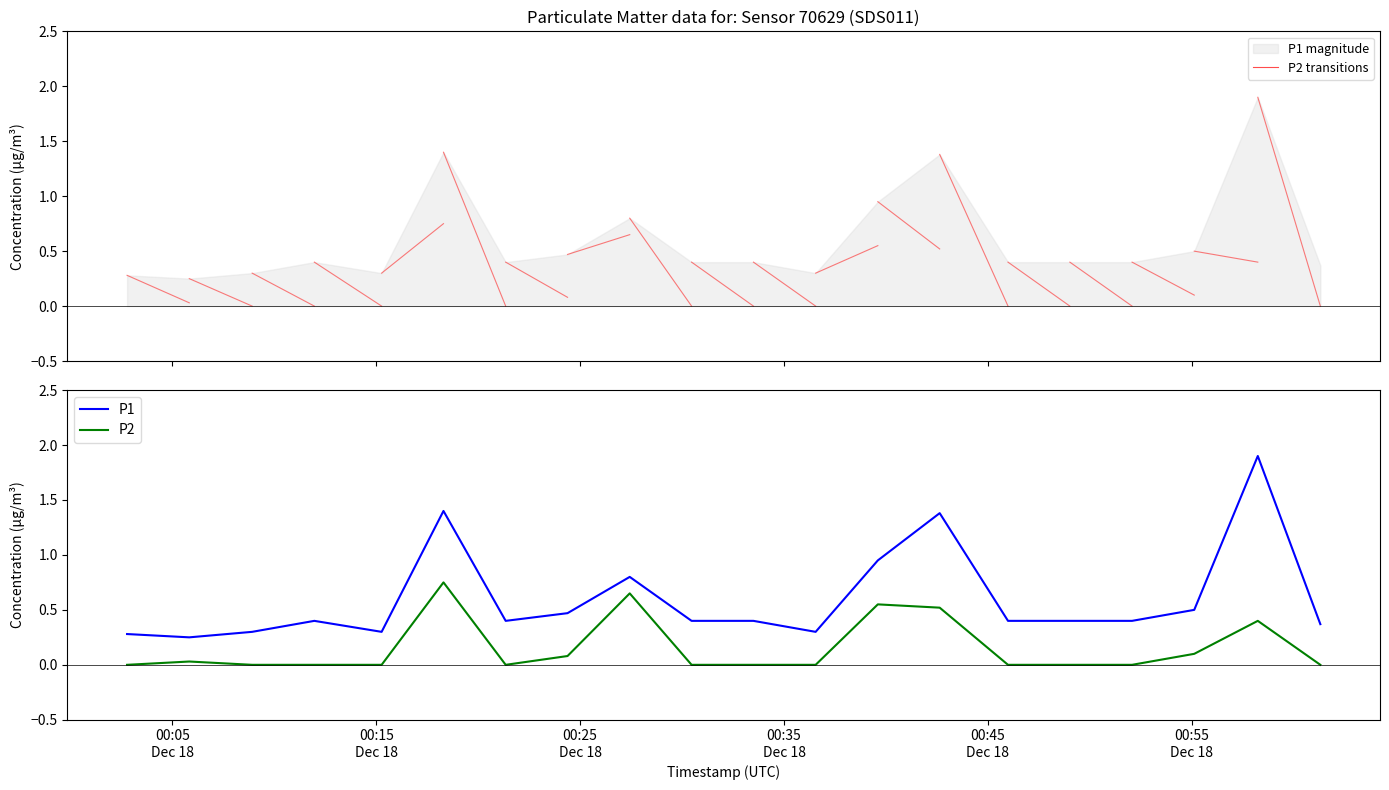

True or false: P1 and P2 intersect in this chart.

False